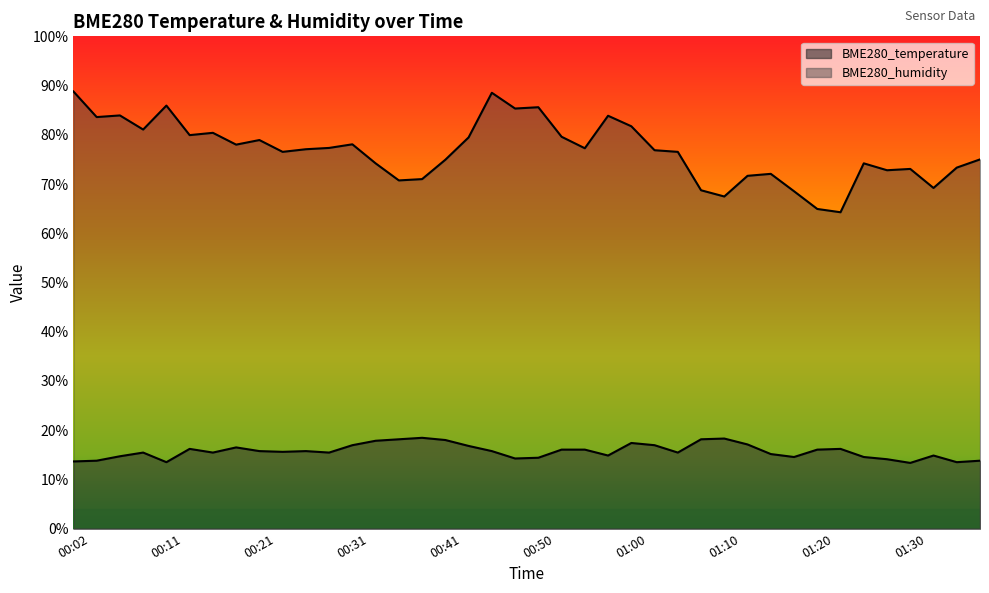

Rank the series by their maximum value, from highest to lowest.

BME280_humidity, BME280_temperature